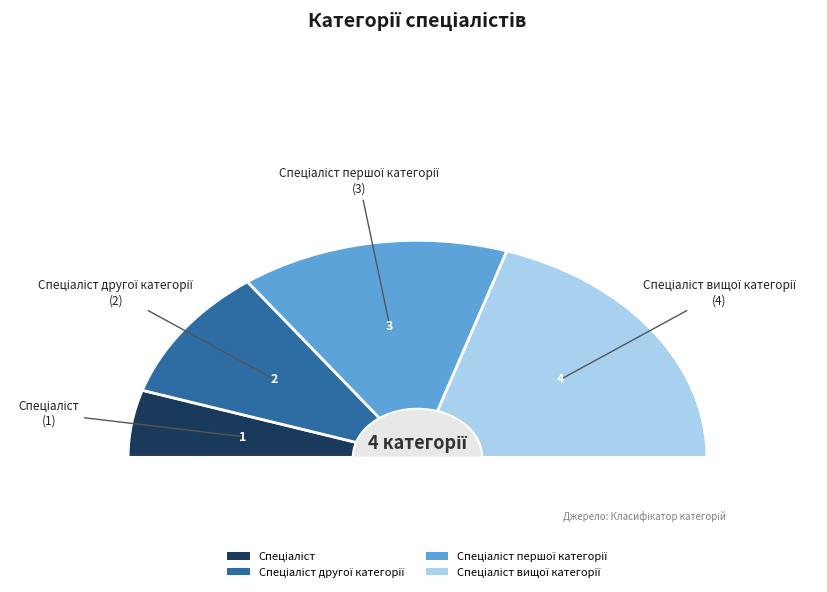

How many segments does this pie chart have?

4